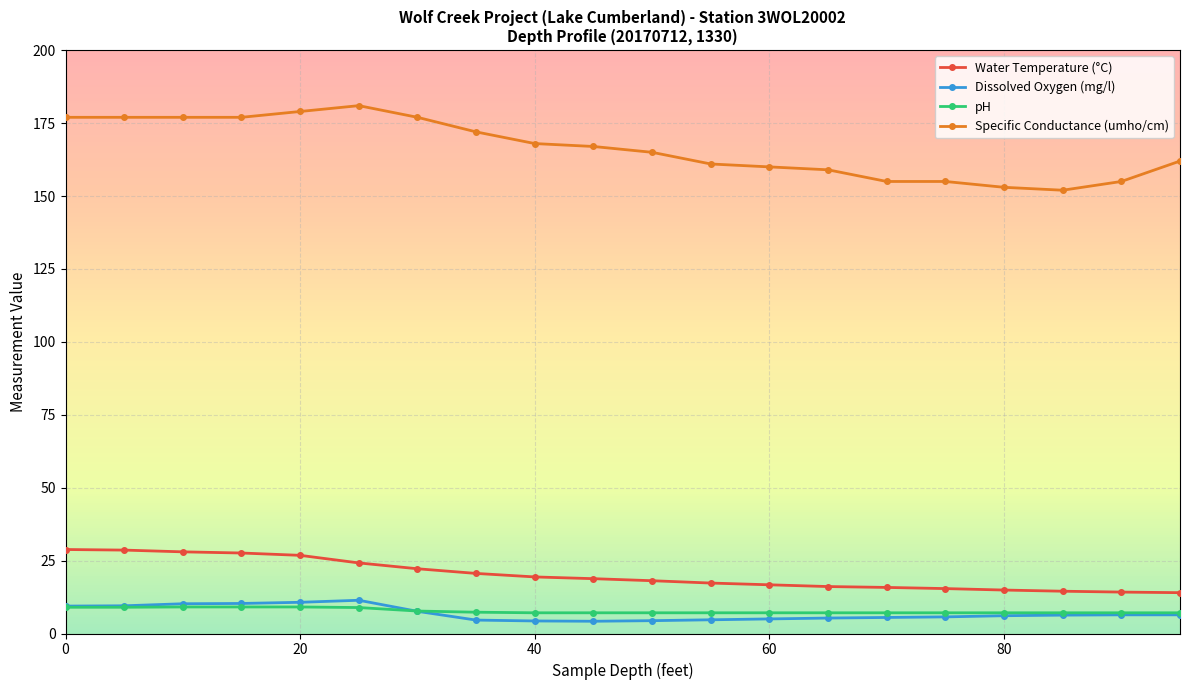

What is the greatest value displayed?

181.0